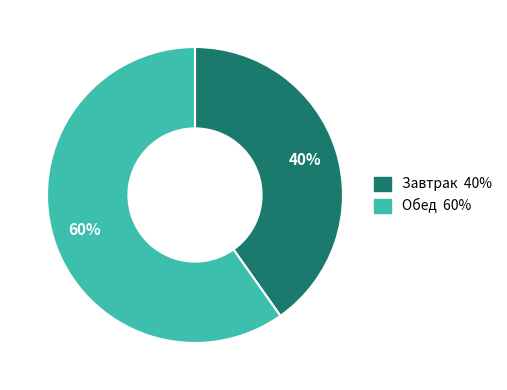

Which has a higher value, Завтрак or Обед?

Обед